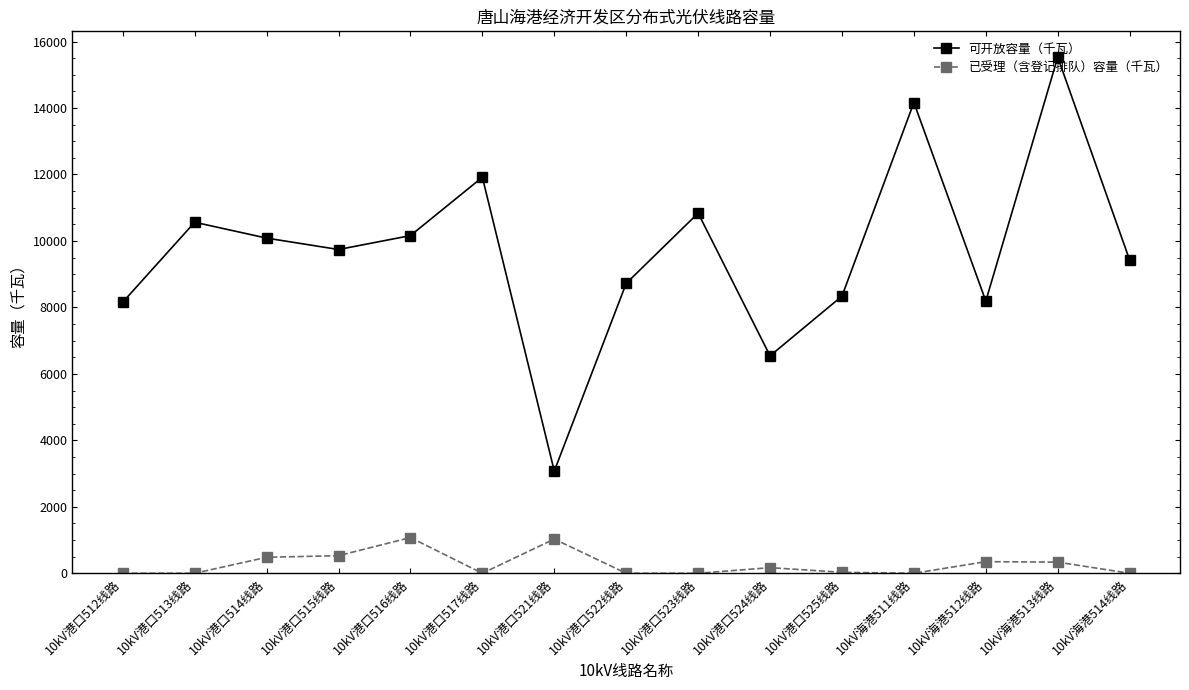

True or false: 可开放容量（千瓦） has a value of 15530.1 at 10kV海港513线路.

True